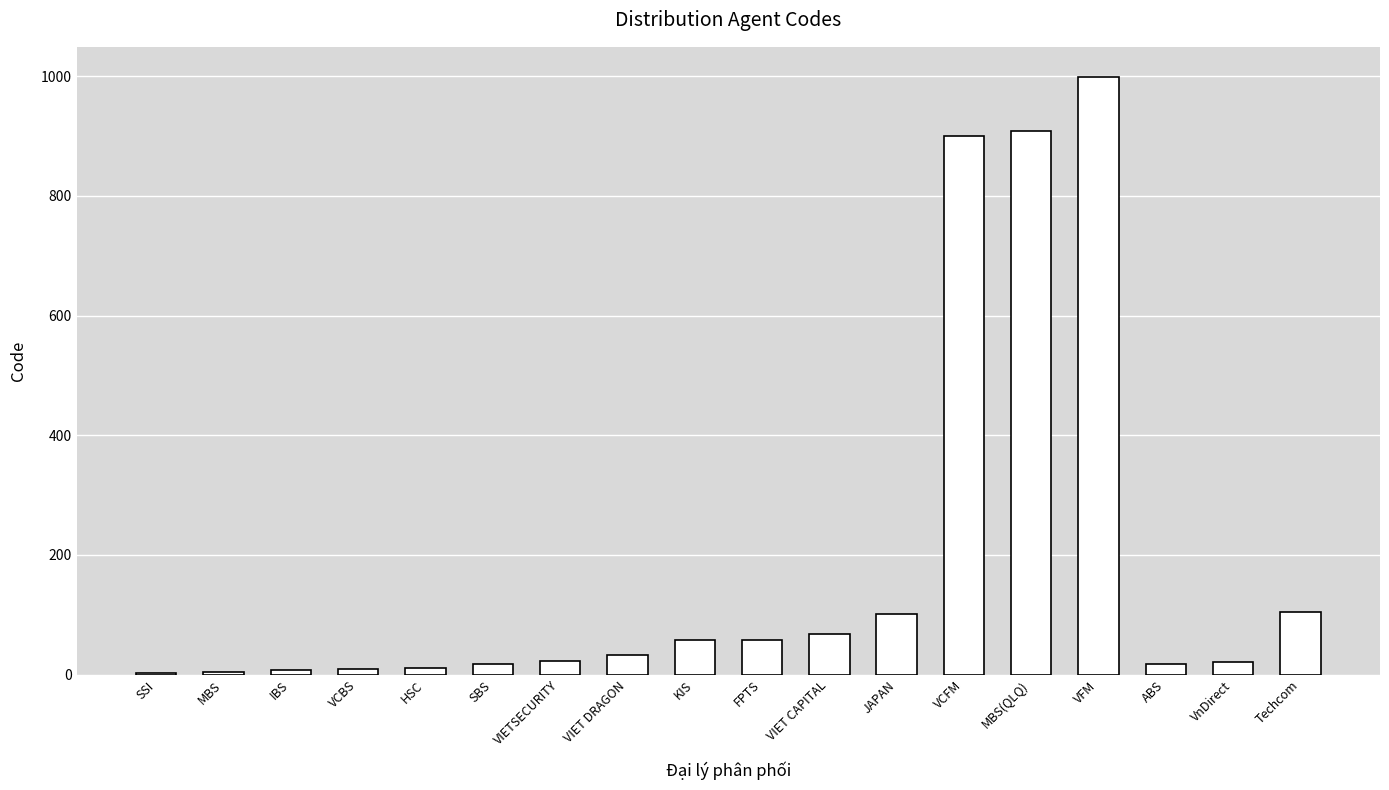

What is the greatest value displayed?

999